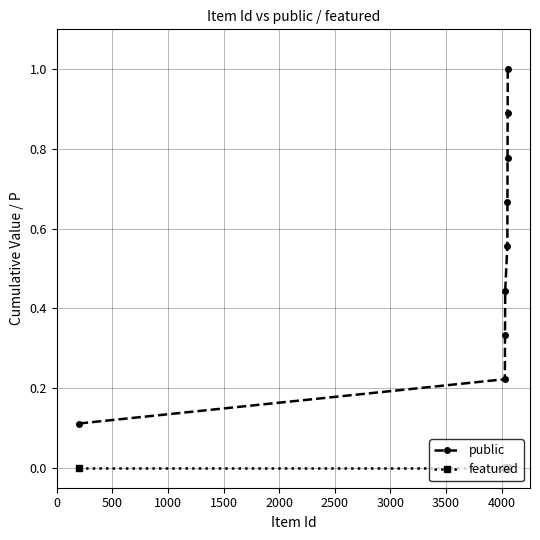

Which series has the widest spread of values?

public